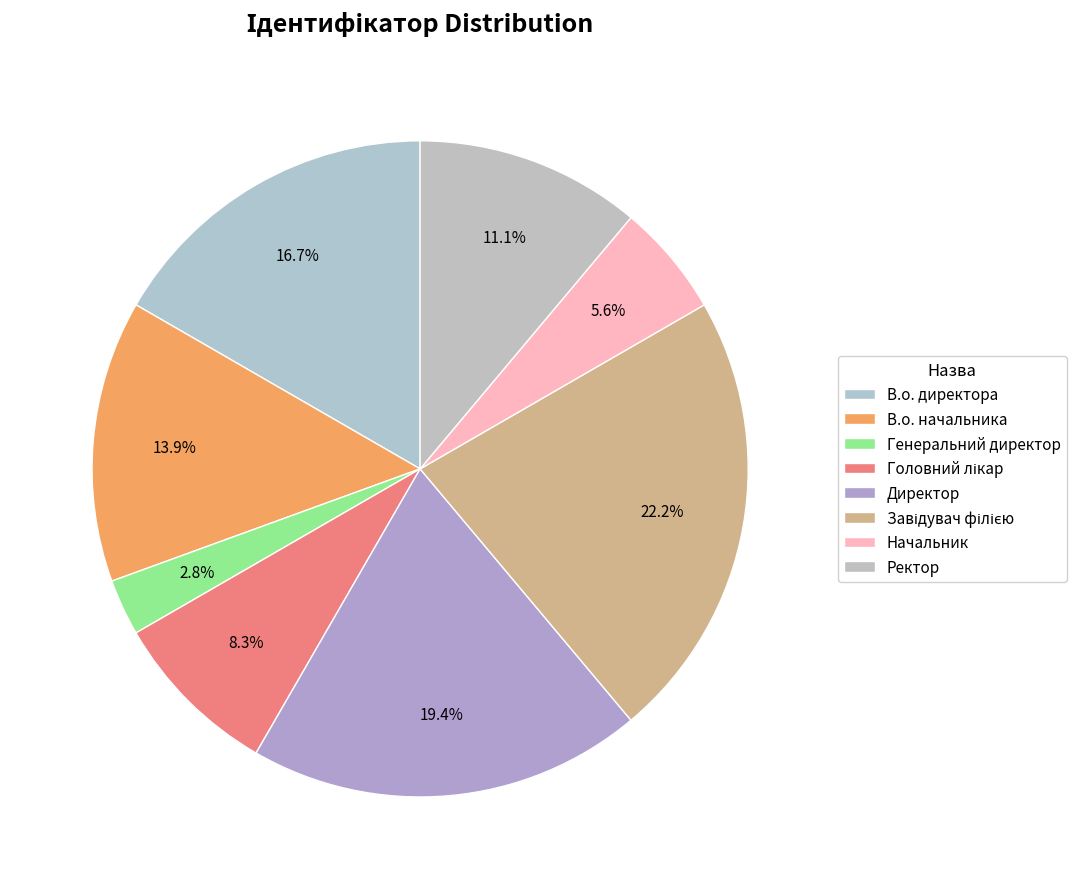

How many segments does this pie chart have?

8